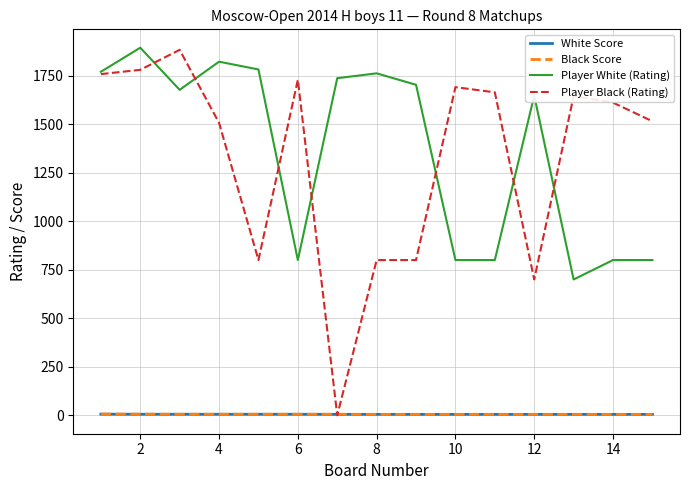

Which series has the largest range (max minus min)?

Player Black (Rating)